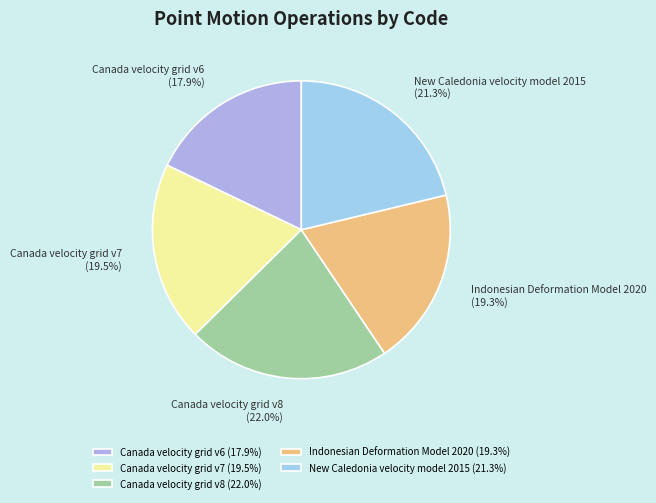

What is the smallest slice in the pie chart?

Canada velocity grid v6